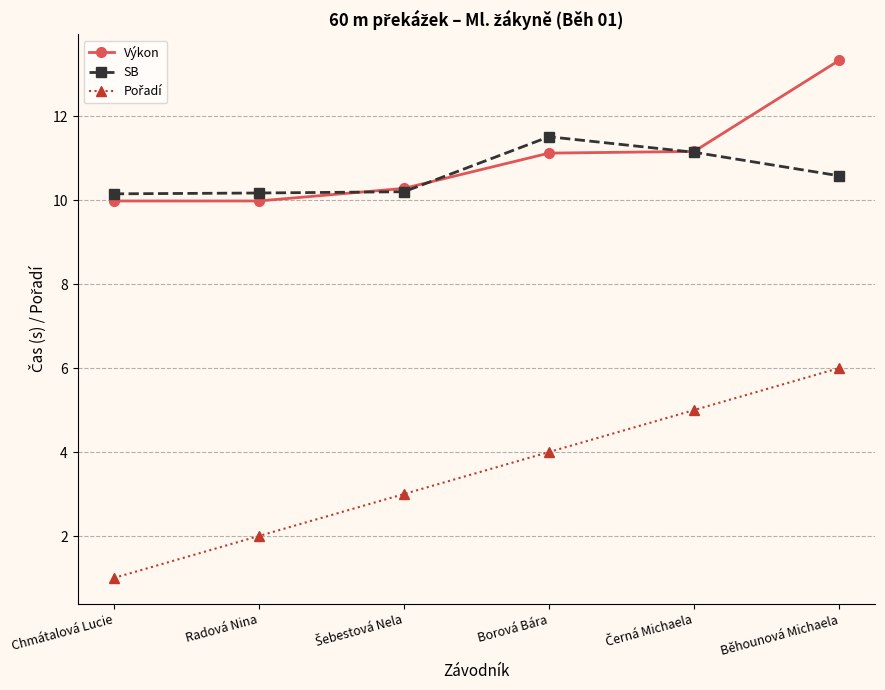

The SB series shows 10.6 at Běhounová Michaela. True or false?

True